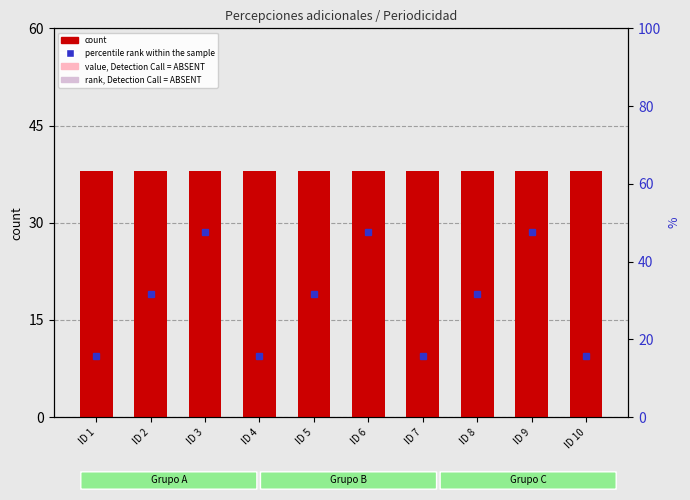

At how many categories does at least one series exceed 30?

10